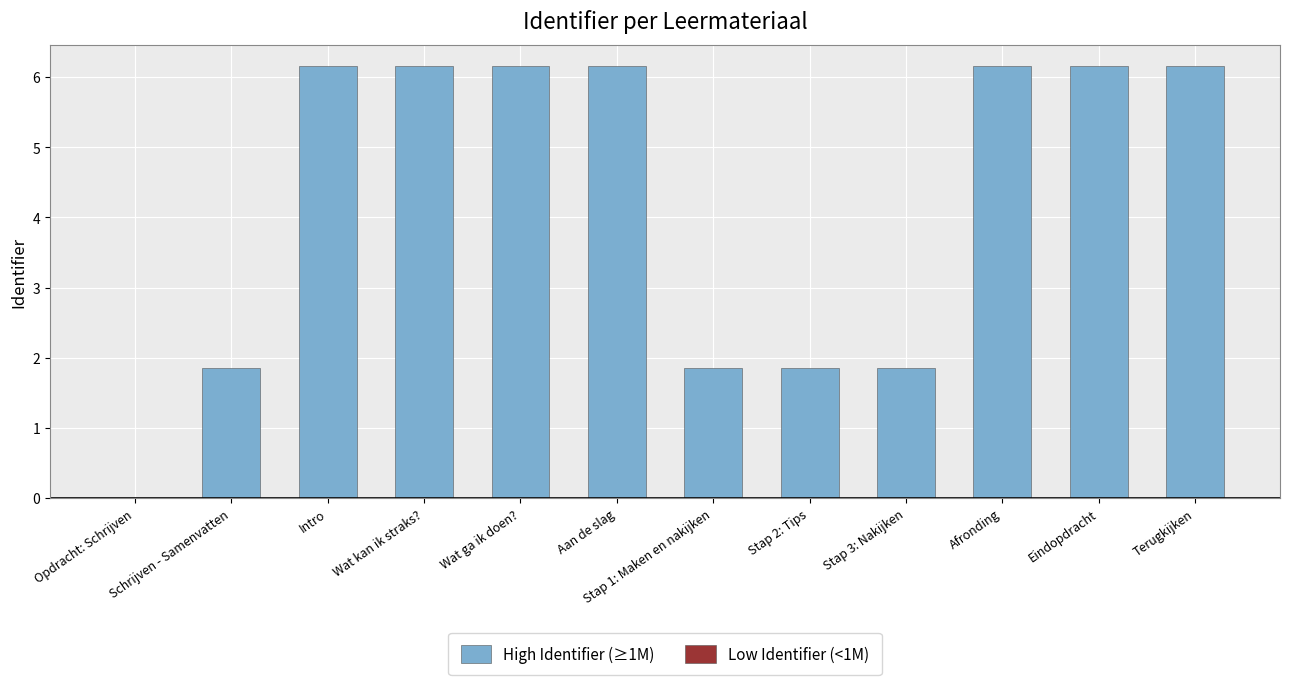

What is the change in value from Opdracht: Schrijven to Terugkijken?

+6.2